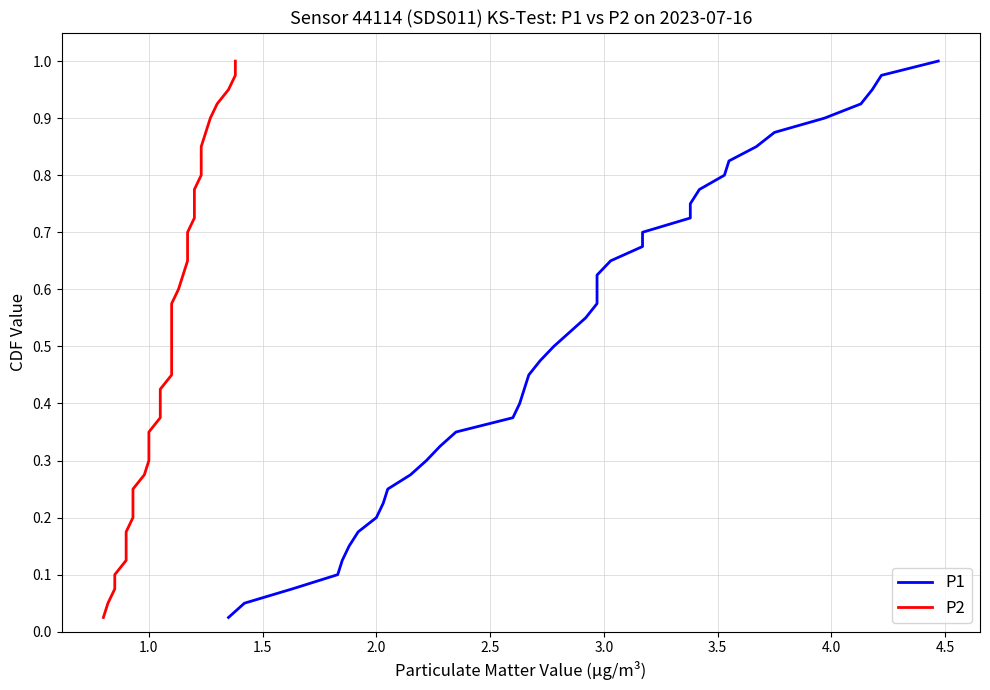

True or false: P1 and P2 cross at least once.

False